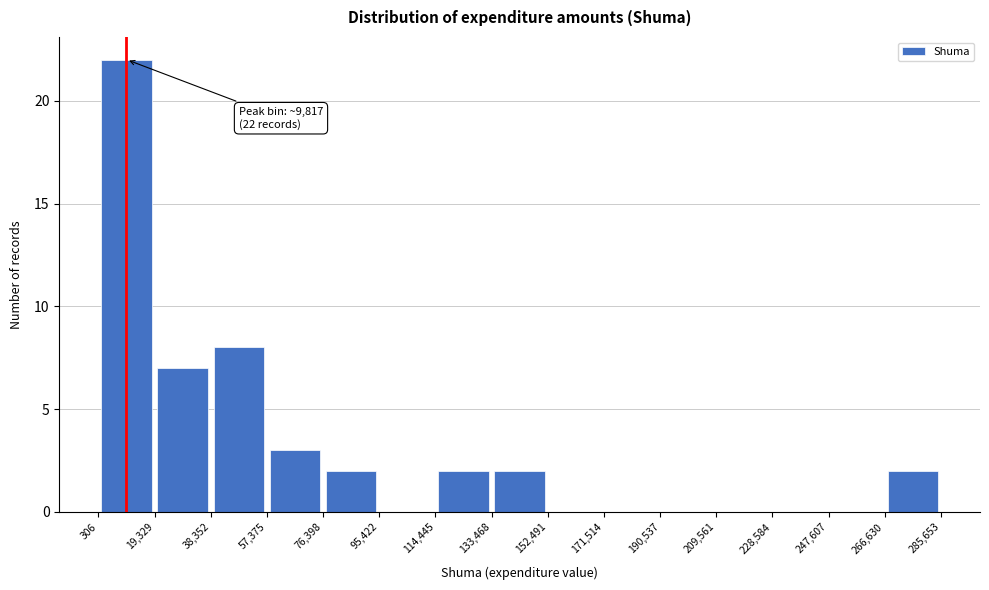

Which range on the x-axis has the tallest bar?

306 to 19,329